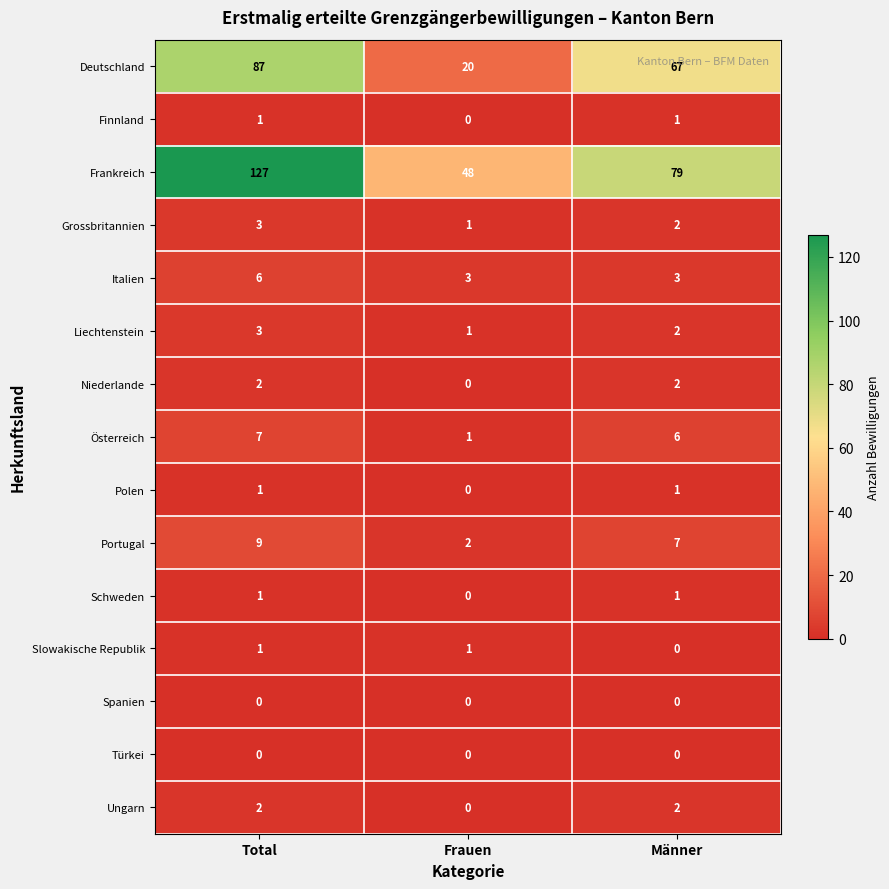

What is the spread (max minus min) of values at Männer?

79